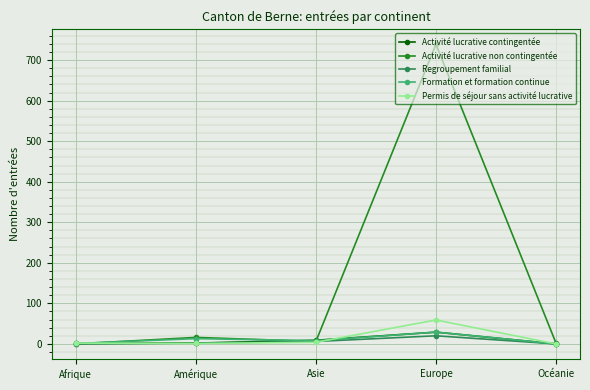

Where is the first local minimum for Formation et formation continue?

Asie